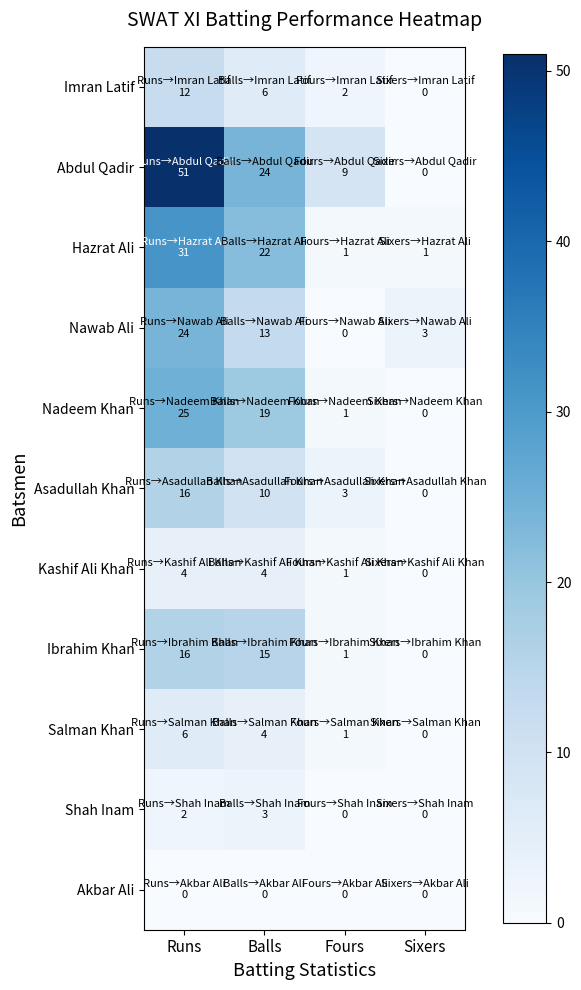

List the series in order of their peak value, lowest first.

Akbar Ali, Shah Inam, Kashif Ali Khan, Salman Khan, Imran Latif, Asadullah Khan, Ibrahim Khan, Nawab Ali, Nadeem Khan, Hazrat Ali, Abdul Qadir